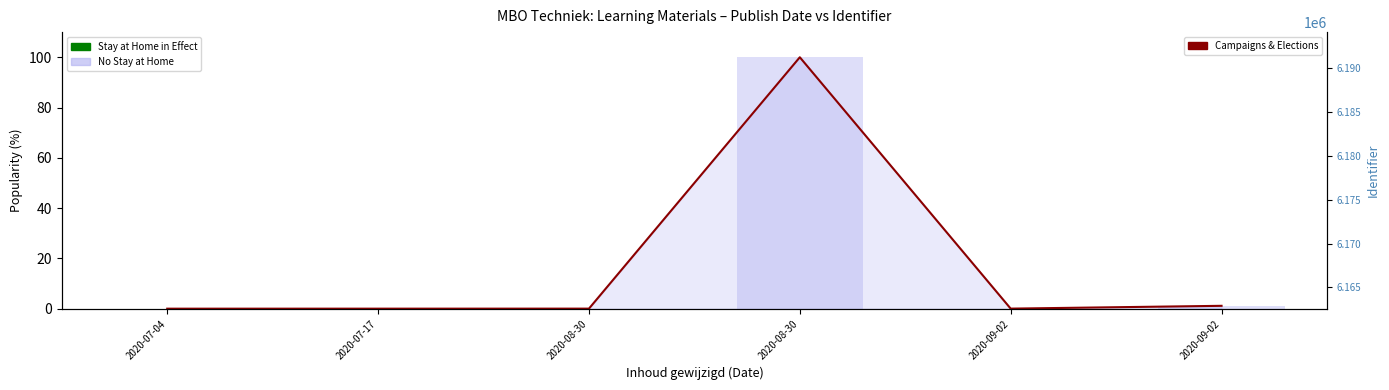

What is the difference between the No Stay at Home values at 2020-08-30 and 2020-09-02?

98.9